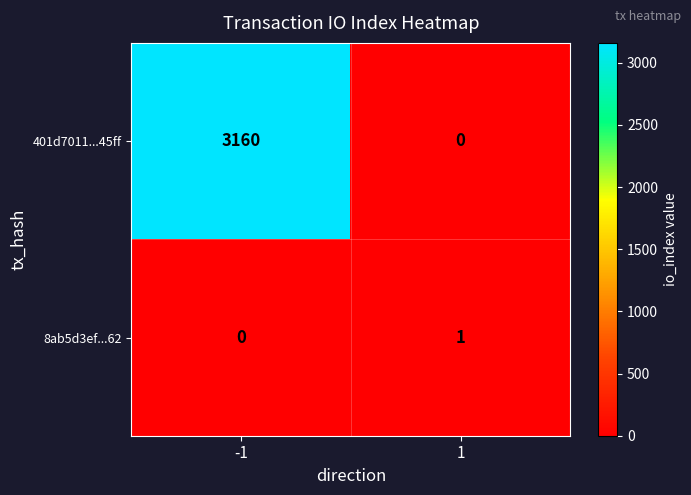

The value of 401d7011...45ff at 1 is 0. True or false?

True